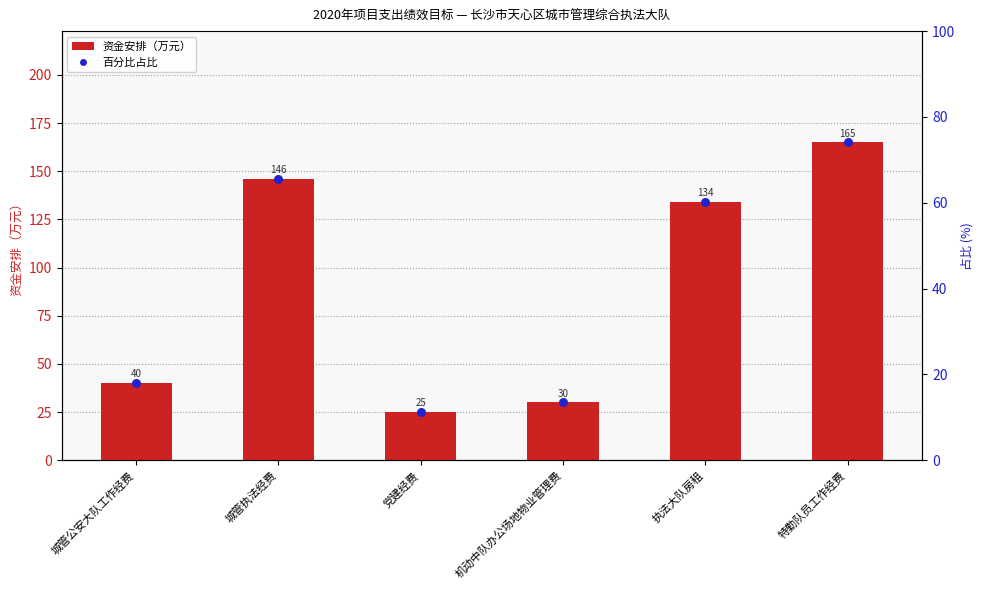

Approximately how many times larger is the value at 党建经费 compared to 城管公安大队工作经费?

0.6